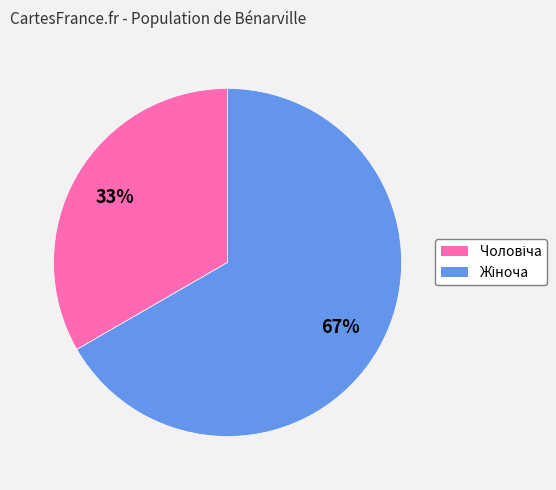

Does any single category account for the majority?

Yes